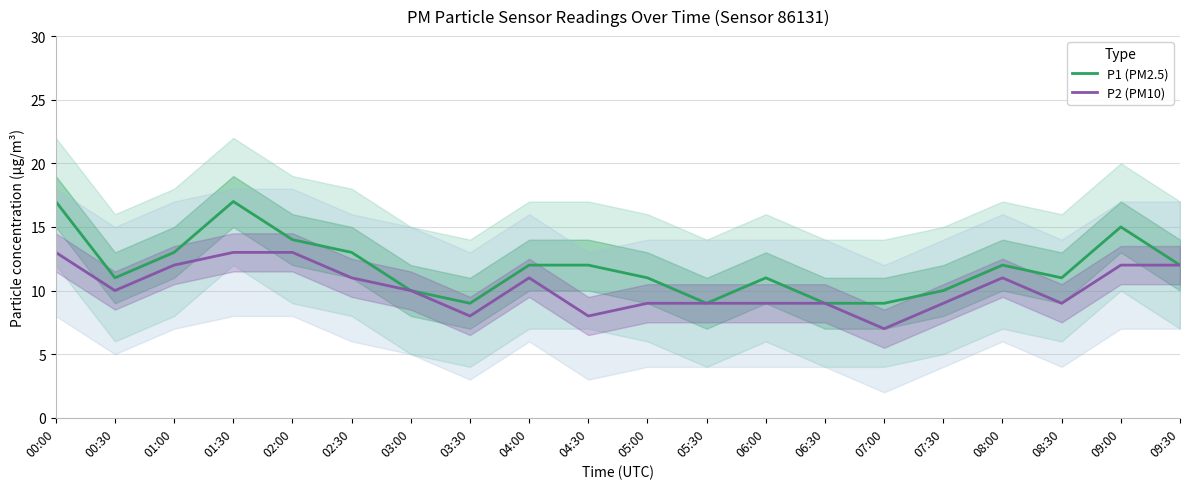

What position from the right is 03:00?

14